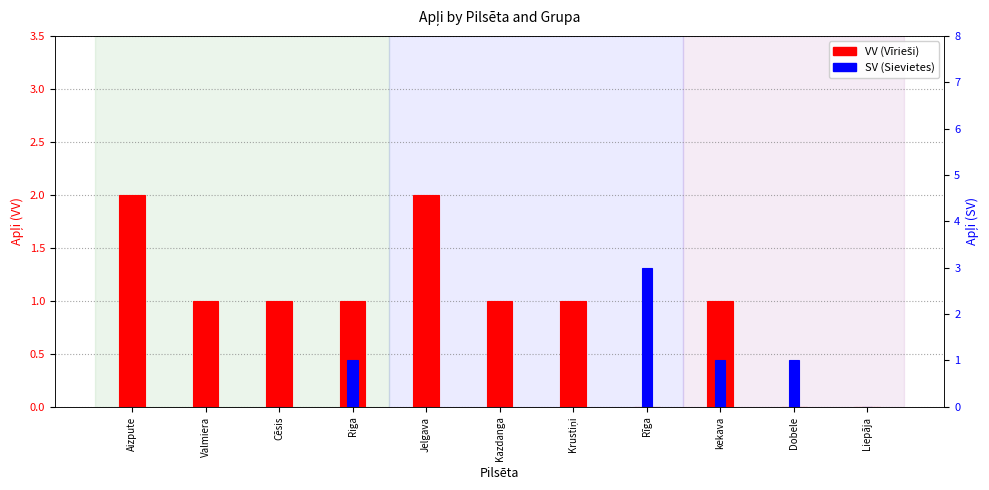

How many positive values does the SV series have?

4